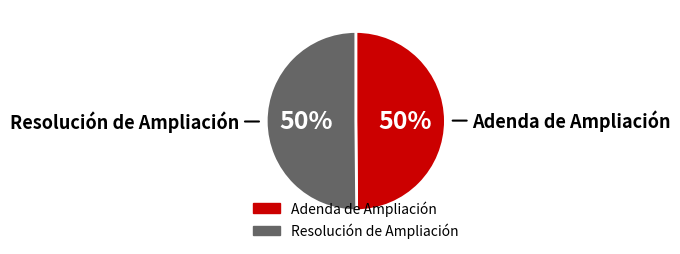

Do Resolución de Ampliación and Adenda de Ampliación together represent more than half of the pie?

Yes